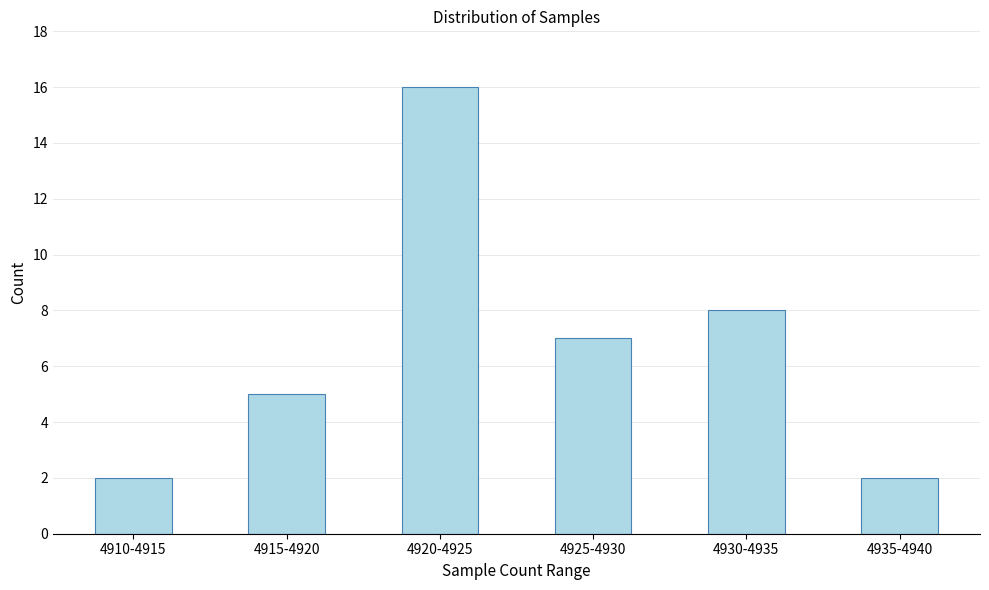

Reading left to right, list all the values displayed in this chart.

2	5	16	7	8	2